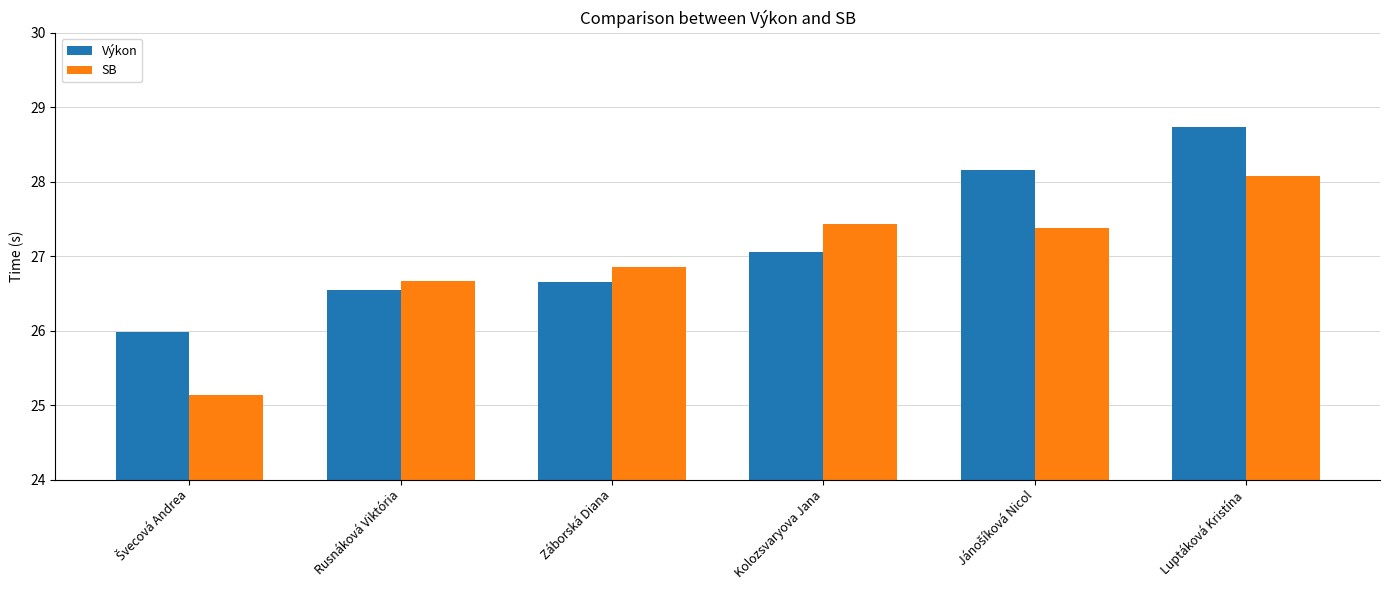

How many groups of bars are there?

6